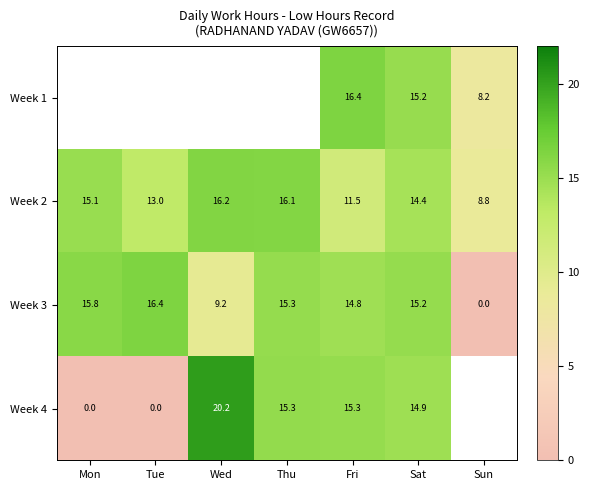

At which label does Week 2 first exceed 14?

Mon